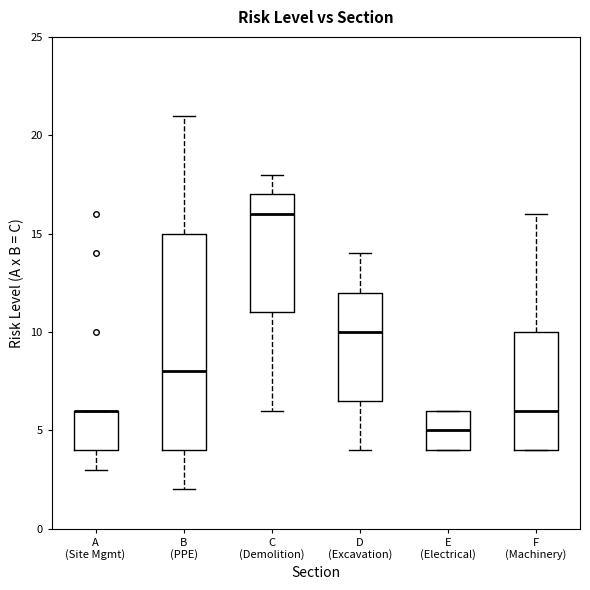

Reading left to right, transcribe this box plot: for each box, give where its median line is, the range the box spans, and where its two whiskers end, as read against the y-axis. The values are not printed on the chart, so give them approximately, as read against the axis.

A (Site Mgmt): median 6.0 (drawn on the box's upper edge), box 4.0 to 6.0, whiskers 3.0 to 6.0
B (PPE): median 8.0, box 4.0 to 15.0, whiskers 2.0 to 21.0
C (Demolition): median 16.0, box 11.0 to 17.0, whiskers 6.0 to 18.0
D (Excavation): median 10.0, box 6.5 to 12.0, whiskers 4.0 to 14.0
E (Electrical): median 5.0, box 4.0 to 6.0, whiskers 4.0 to 6.0
F (Machinery): median 6.0, box 4.0 to 10.0, whiskers 4.0 to 16.0